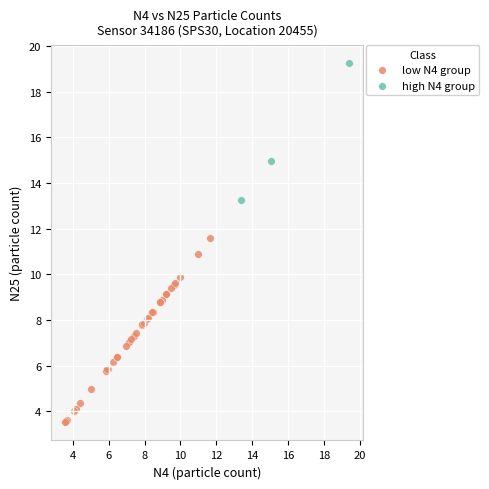

Which series has the widest spread of Y values?

low N4 group